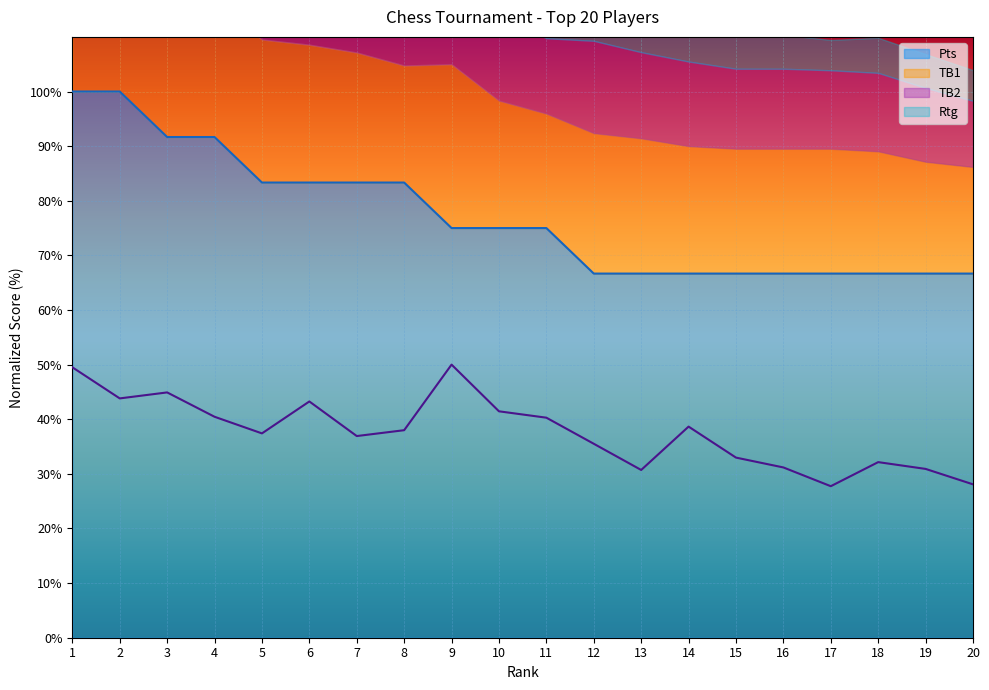

What is the maximum value for Pts?

100.0